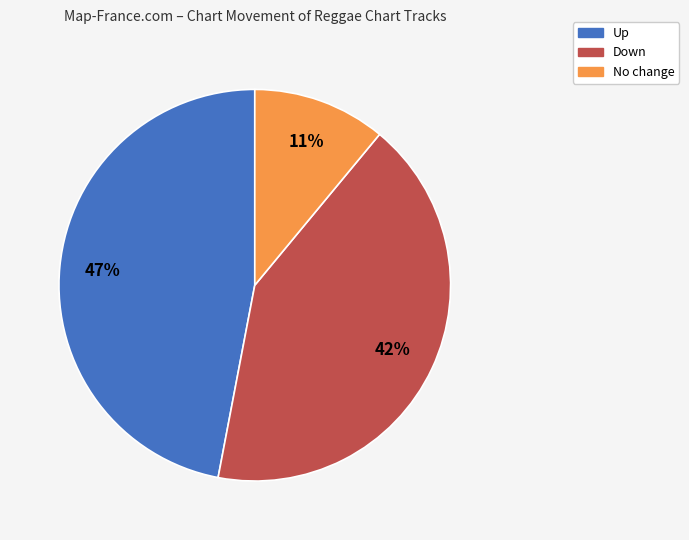

How many slices are in this pie chart?

3